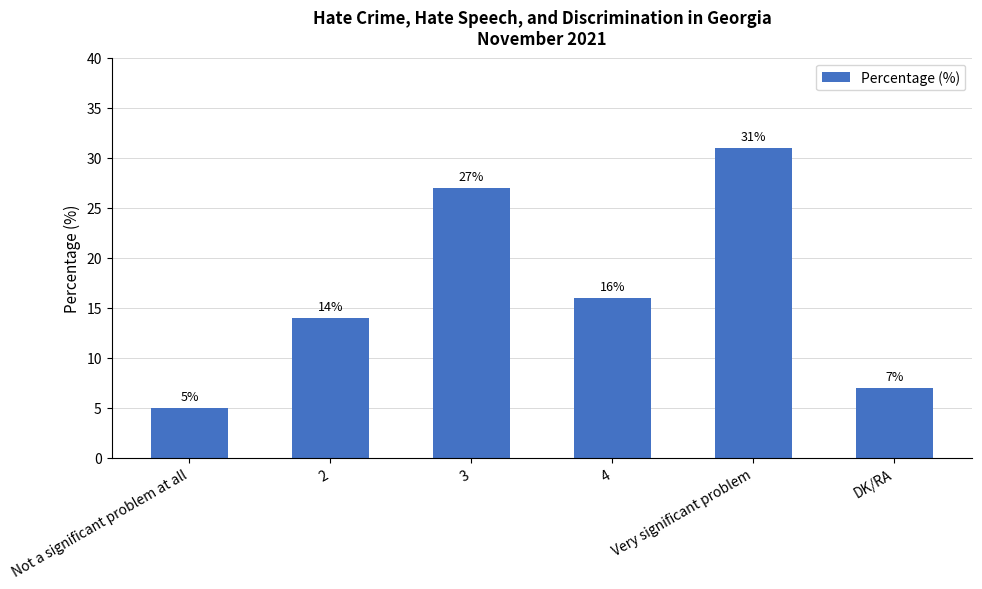

What position from the left is 4?

4